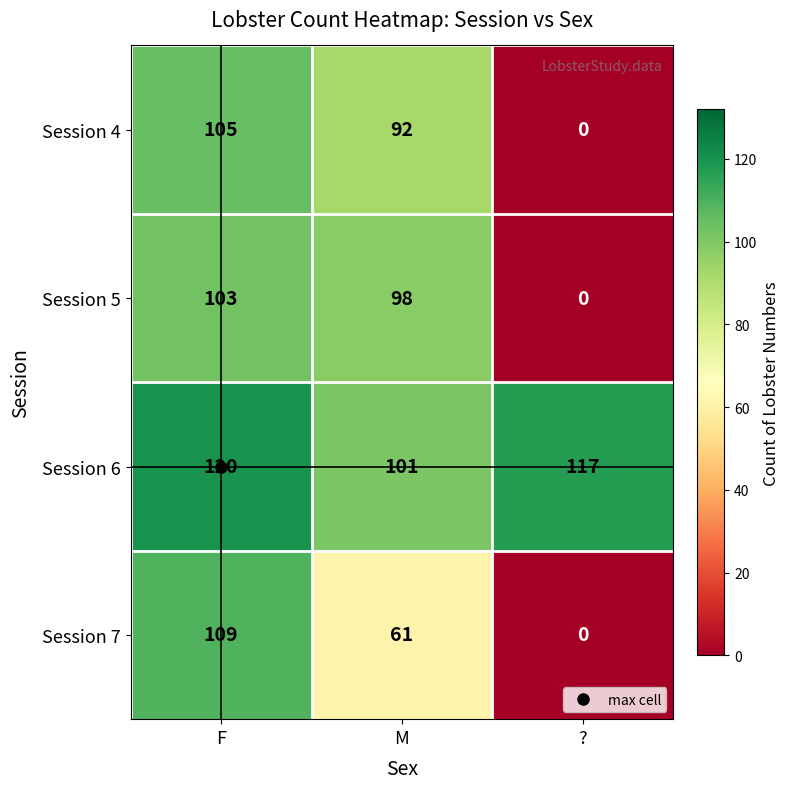

Is it true that Session 7 equals 61 at M?

True